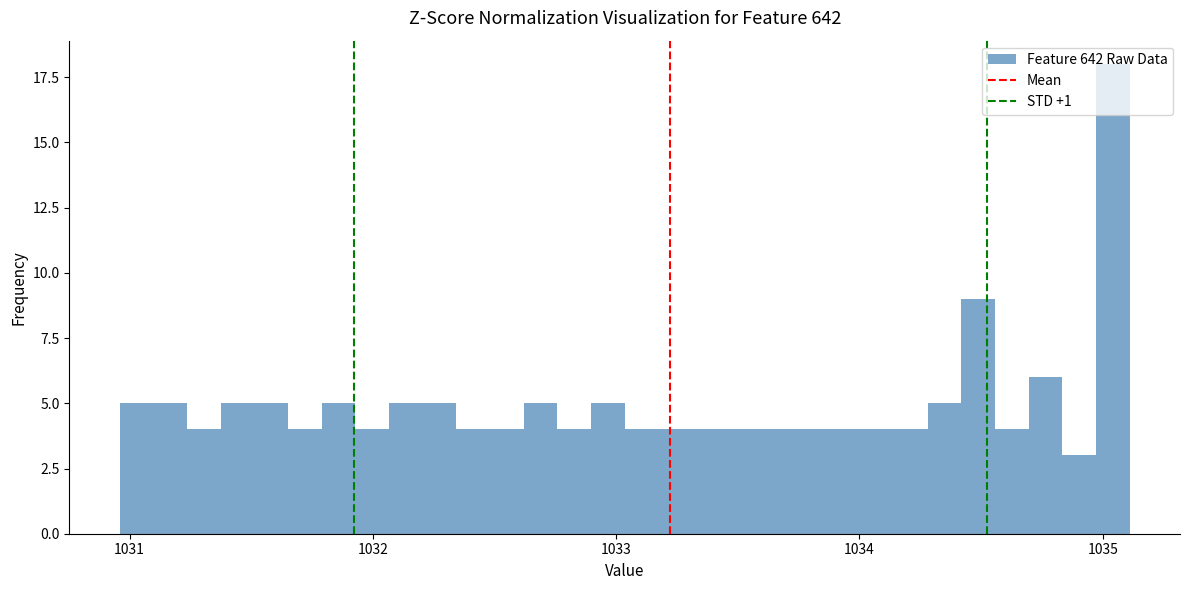

Read against the x-axis, roughly where is the centre of the tallest bar?

1035.0